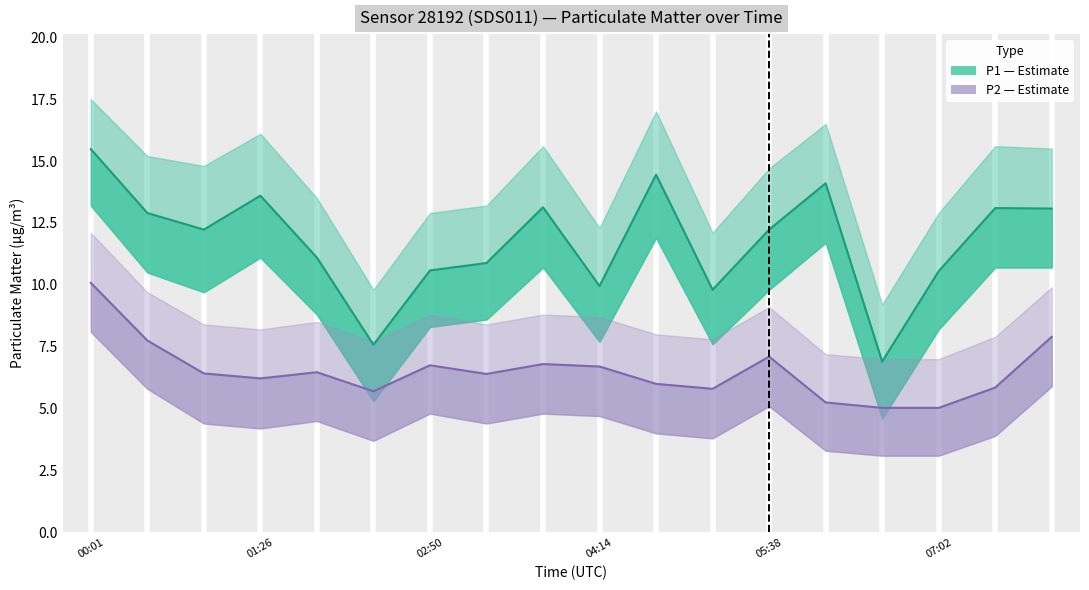

At which category does the chart reach its peak across all series?

00:01